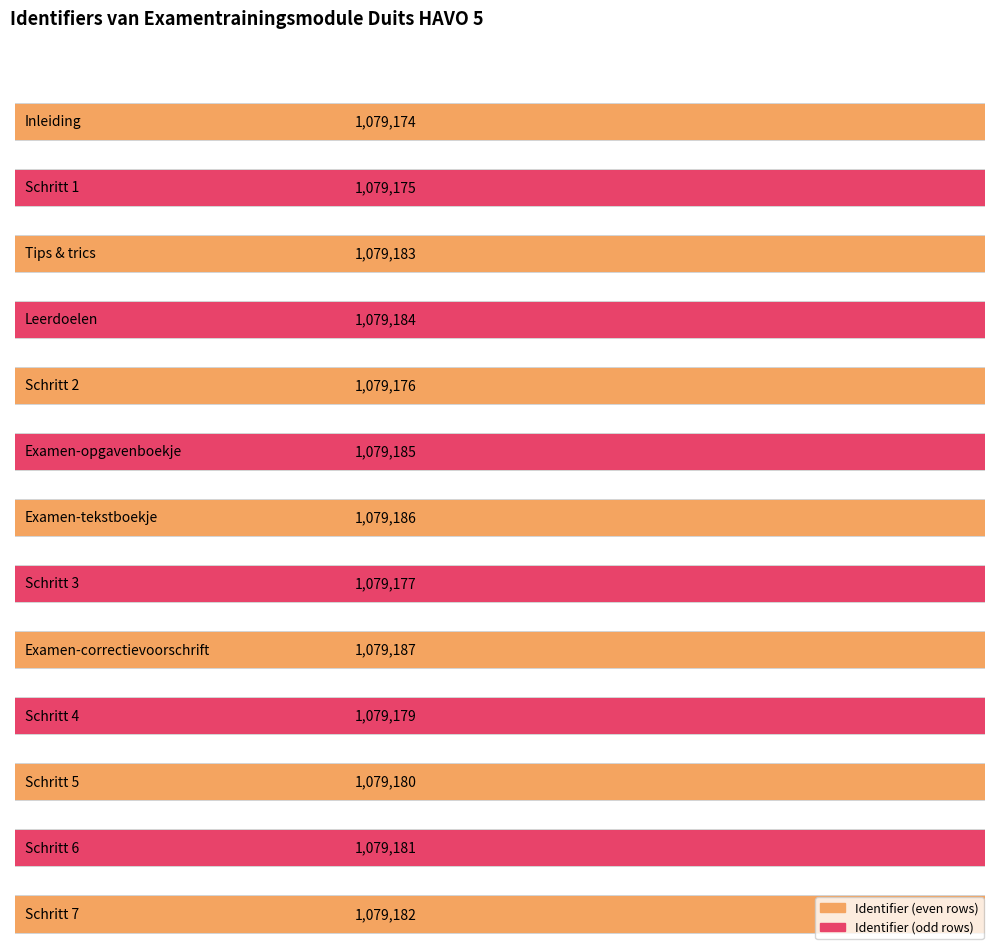

Is it true that the value at Schritt 7 is 1079182?

True